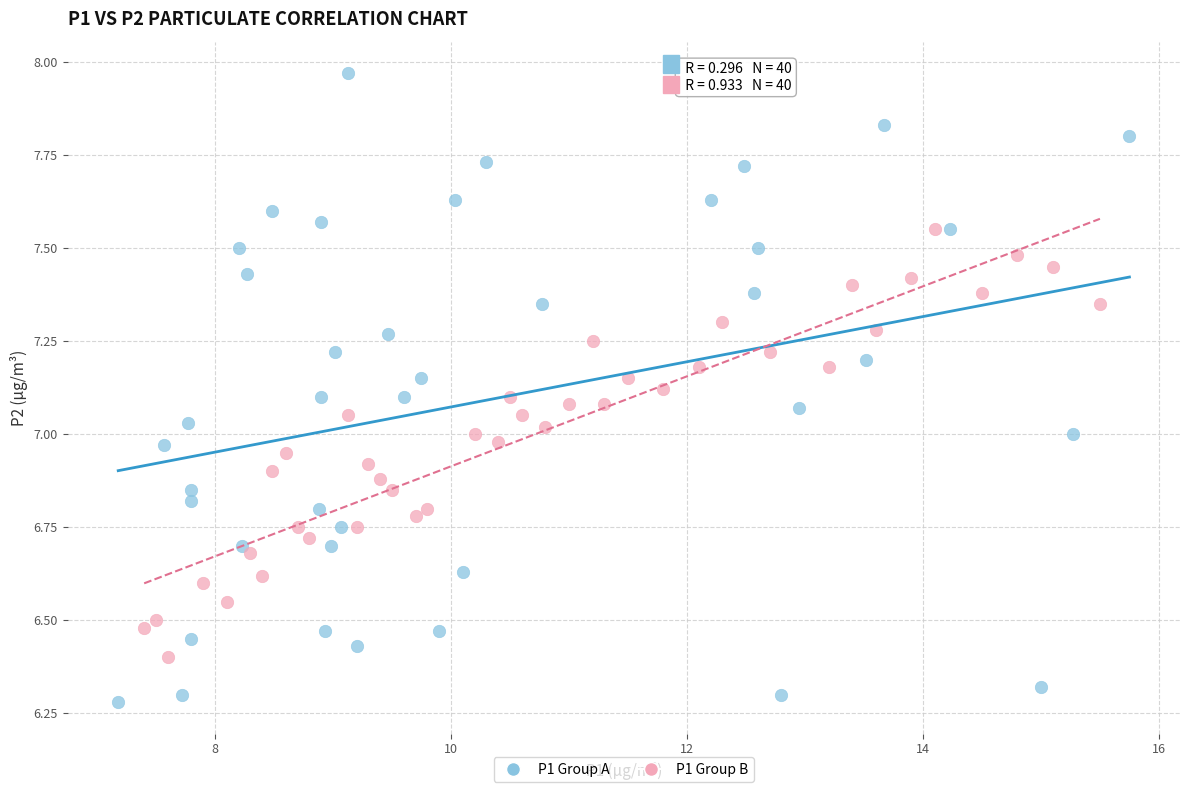

Which series has the widest spread of Y values?

P1 Group A